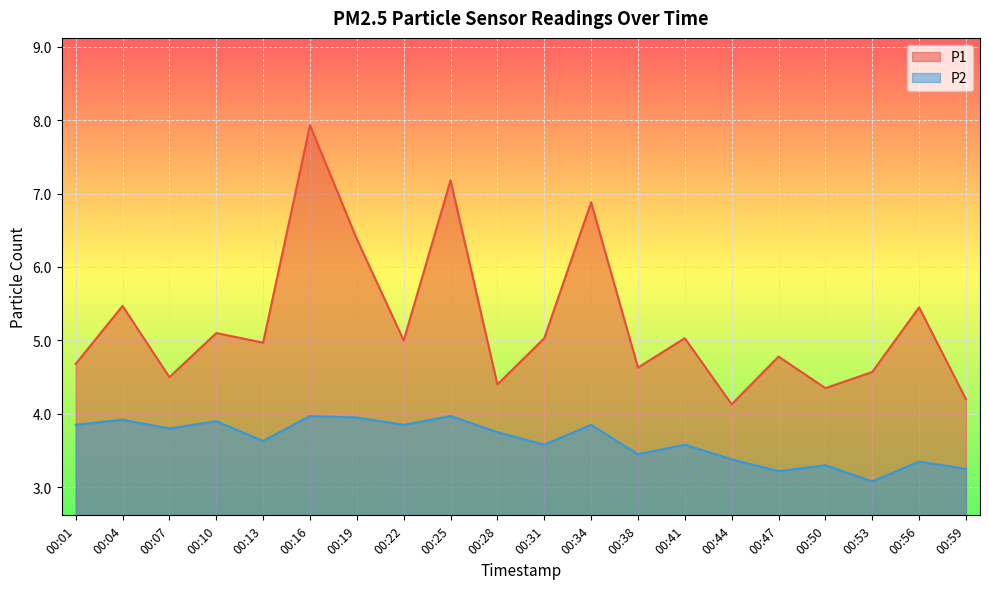

Reading left to right, extract all data points from this chart.

P1: 4.7	5.5	4.5	5.1	5.0	7.9	6.4	5.0	7.2	4.4	5.0	6.9	4.6	5.0	4.1	4.8	4.3	4.6	5.5	4.2
P2: 3.9	3.9	3.8	3.9	3.6	4.0	4.0	3.9	4.0	3.8	3.6	3.9	3.5	3.6	3.4	3.2	3.3	3.1	3.4	3.2